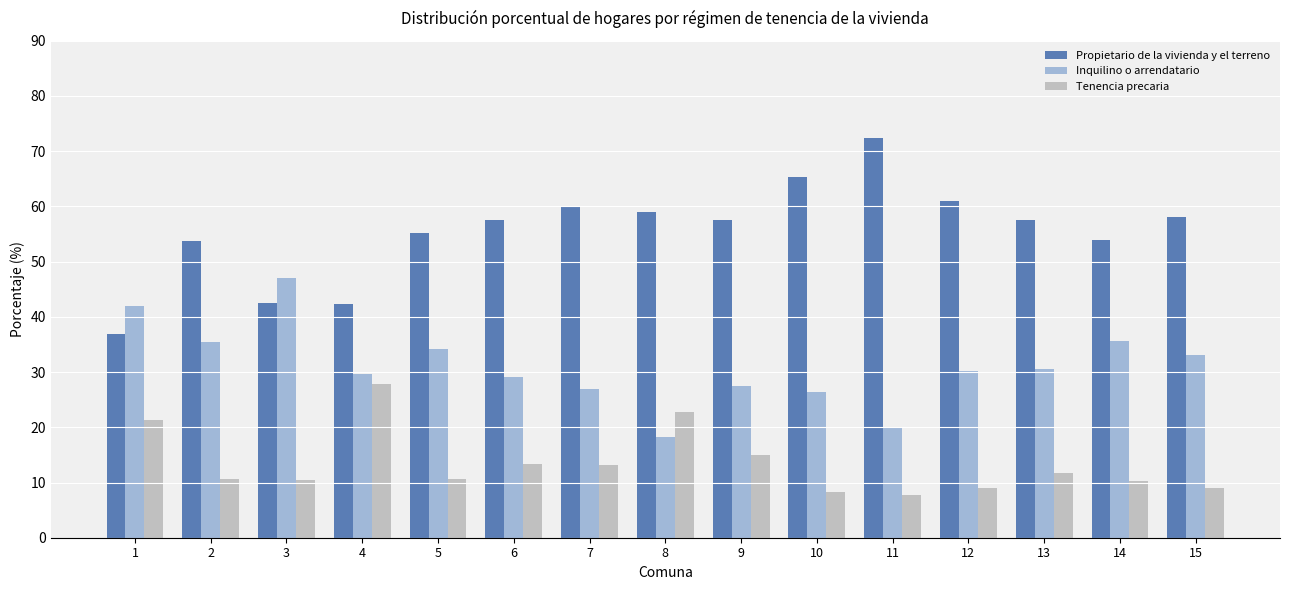

What is the average value of the Propietario de la vivienda y el terreno series?

55.5